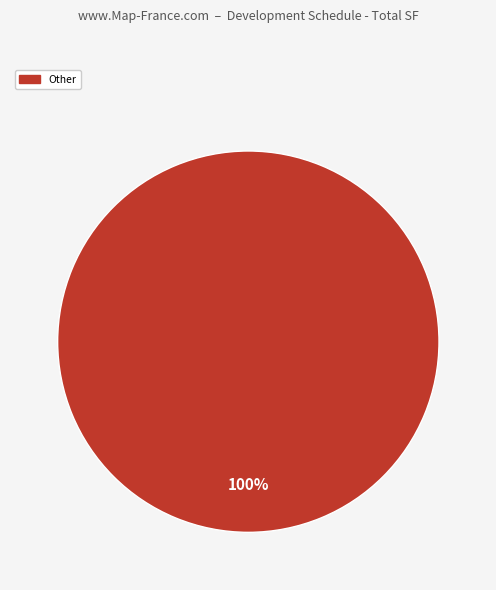

Rank the categories by value from lowest to highest.

Other